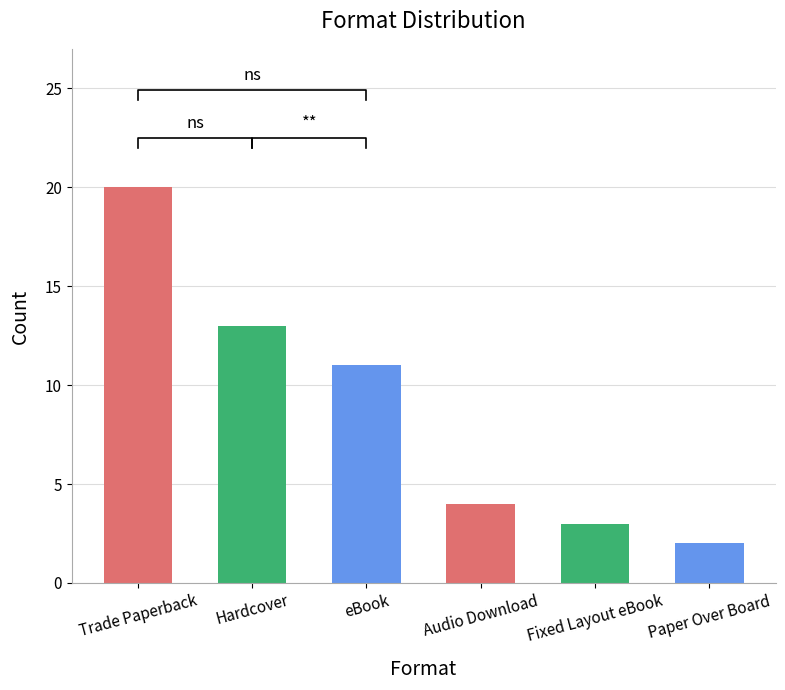

Rank the categories by value from lowest to highest.

Paper Over Board, Fixed Layout eBook, Audio Download, eBook, Hardcover, Trade Paperback